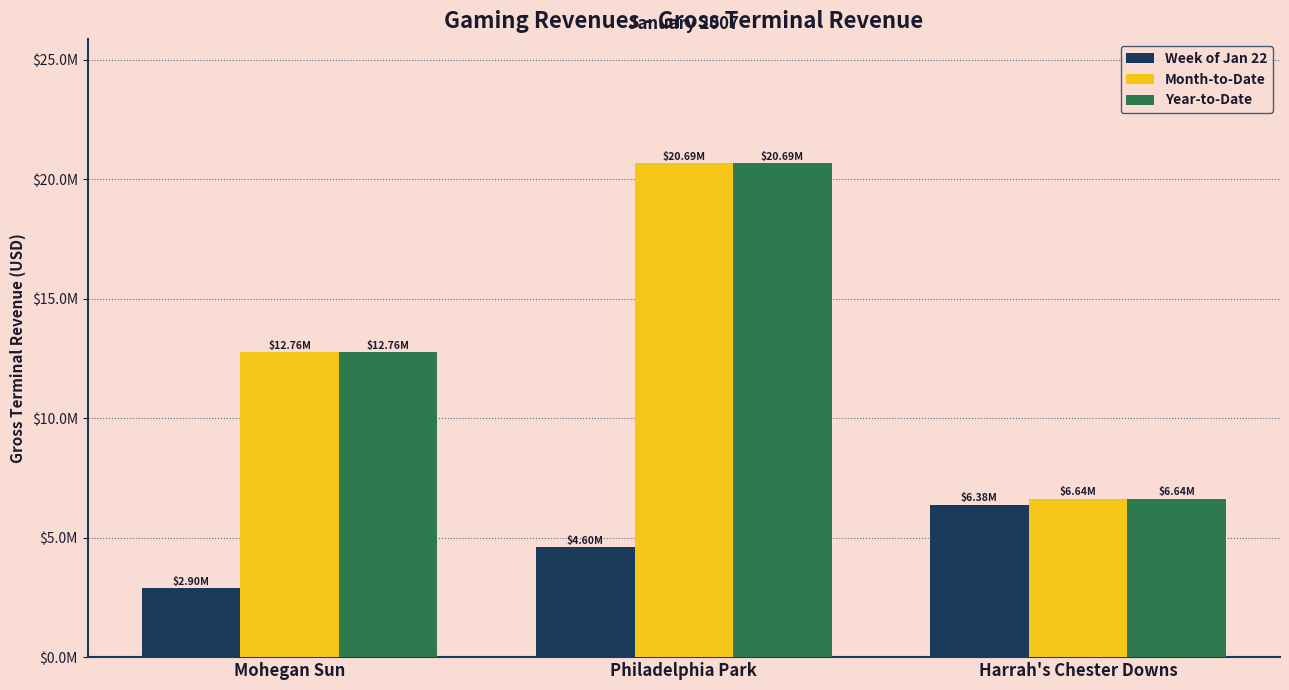

What is the sum of all Year-to-Date values?

40085983.3